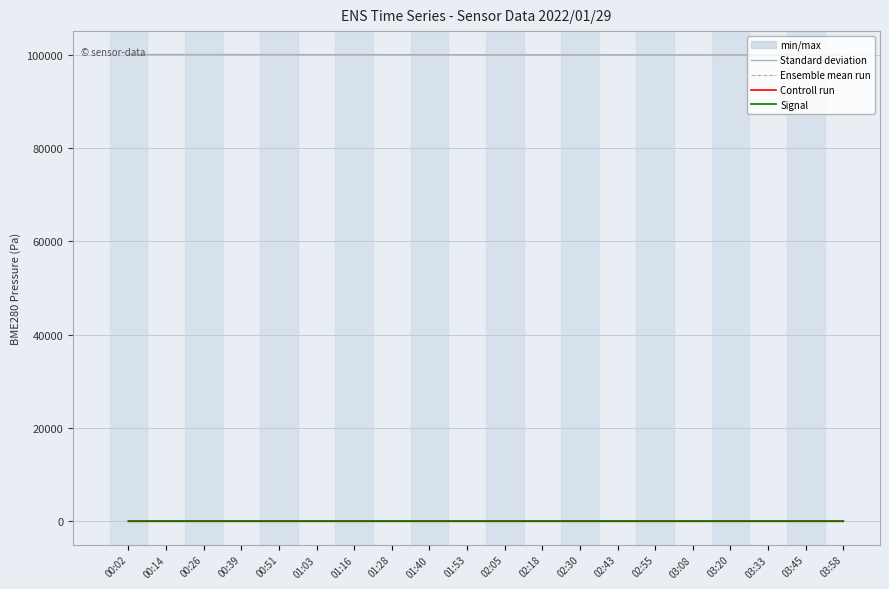

Reading left to right, extract all data points from this chart.

Standard deviation: 00:02=100094.5	00:14=100096.6	00:26=100091.2	00:39=100083.7	00:51=100074.5	01:03=100062.9	01:16=100067.4	01:28=100055.8	01:40=100046.9	01:53=100041.2	02:05=100038.6	02:18=100035.1	02:30=100032.4	02:43=100029.8	02:55=100027.1	03:08=100024.4	03:20=100021.8	03:33=100019.1	03:45=100016.4	03:58=100013.8
Ensemble mean run: 00:02=81.4	00:14=81.3	00:26=81.1	00:39=81.2	00:51=81.4	01:03=81.5	01:16=81.7	01:28=81.7	01:40=81.3	01:53=81.2	02:05=81.1	02:18=81.0	02:30=80.9	02:43=80.8	02:55=80.7	03:08=80.6	03:20=80.5	03:33=80.4	03:45=80.3	03:58=80.2
Controll run: 00:02=1.0	00:14=1.0	00:26=0.9	00:39=0.9	00:51=0.8	01:03=0.8	01:16=0.7	01:28=0.7	01:40=0.6	01:53=0.6	02:05=0.6	02:18=0.6	02:30=0.5	02:43=0.5	02:55=0.5	03:08=0.5	03:20=0.5	03:33=0.4	03:45=0.4	03:58=0.4
Signal: 00:02=-76.0	00:14=-75.0	00:26=-72.0	00:39=-74.0	00:51=-73.0	01:03=-75.0	01:16=-74.0	01:28=-72.0	01:40=-74.0	01:53=-73.0	02:05=-75.0	02:18=-74.0	02:30=-73.0	02:43=-74.0	02:55=-75.0	03:08=-73.0	03:20=-74.0	03:33=-73.0	03:45=-74.0	03:58=-75.0